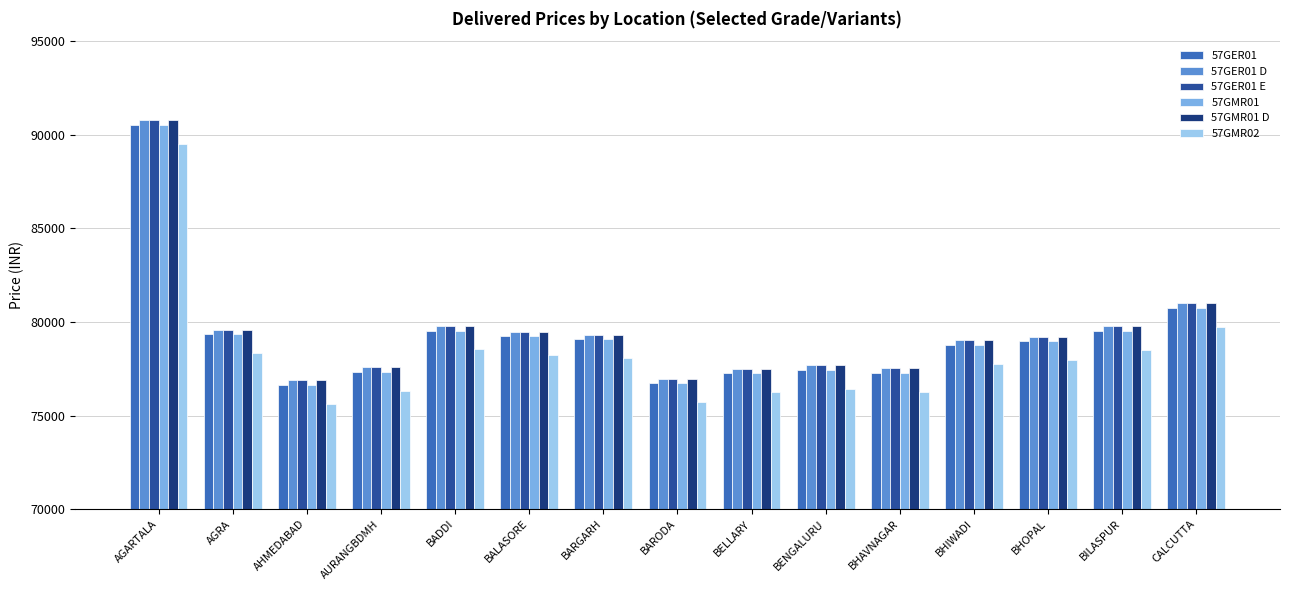

What is the label of the 10th bar from the left?

BENGALURU